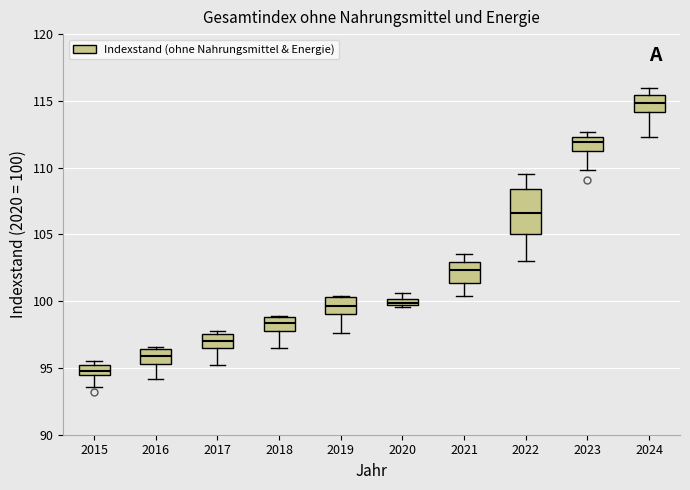

Which box's median line is the highest?

2024